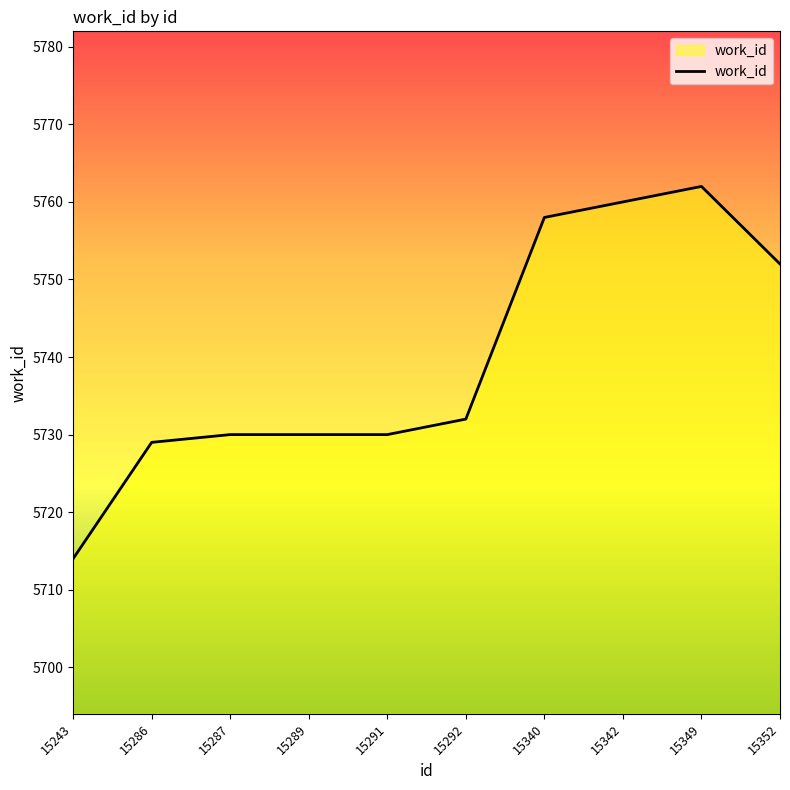

What is the difference between the second highest and second lowest values?

31